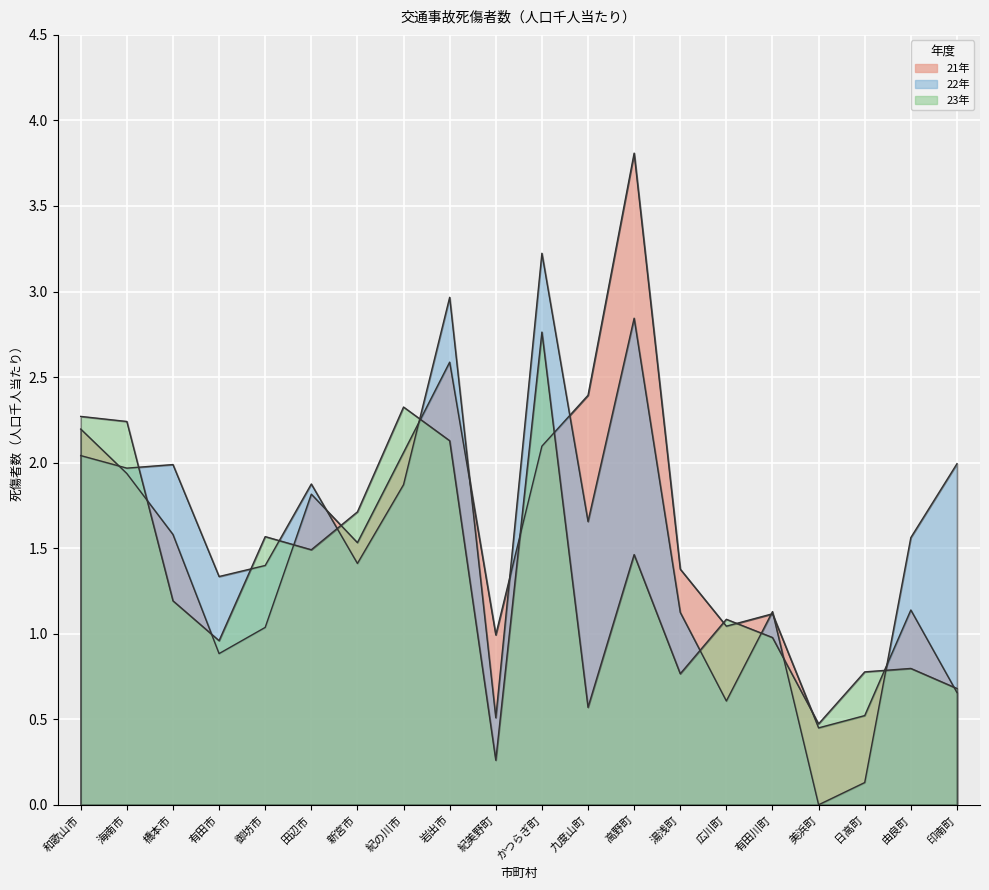

Between which two adjacent categories do 22年 and 23年 first intersect?

海南市 and 橋本市